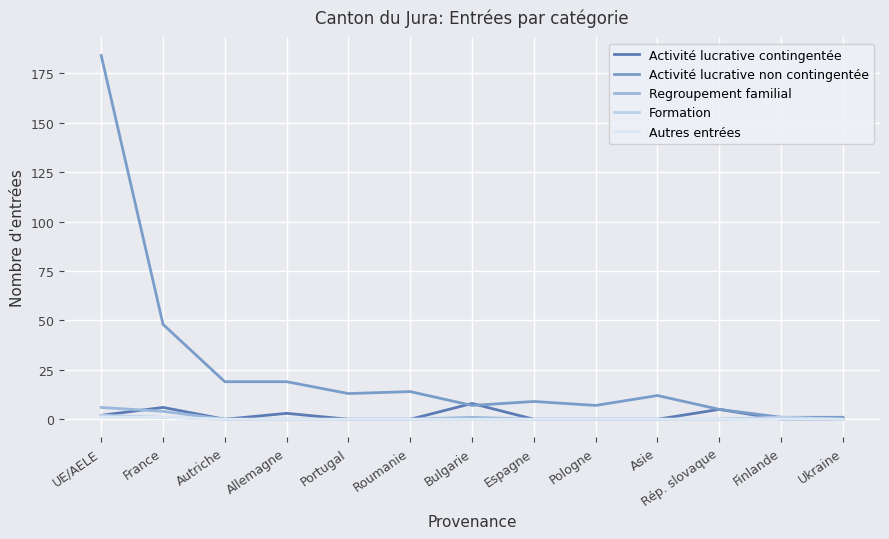

What are all the series names shown in the legend?

Activité lucrative contingentée, Activité lucrative non contingentée, Regroupement familial, Formation, Autres entrées